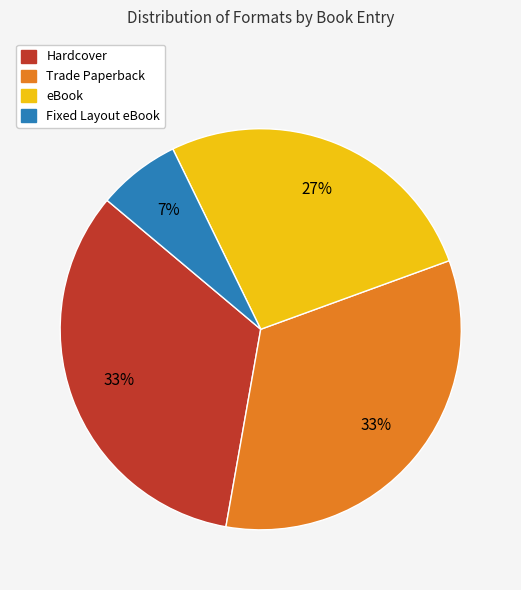

Is there a majority slice in this chart?

No